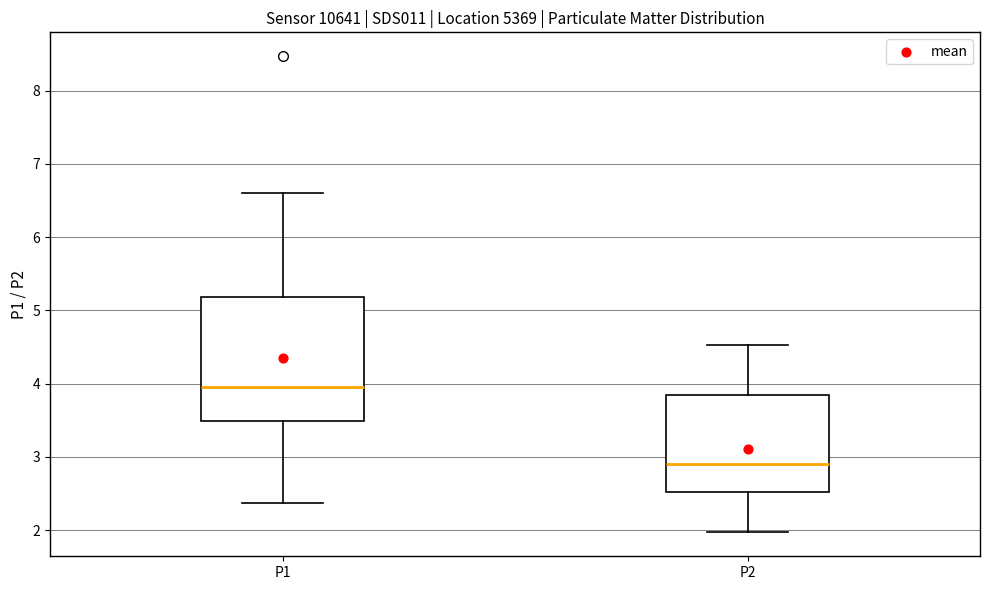

Comparing the boxes themselves (not the whiskers), which one is the tallest?

P1